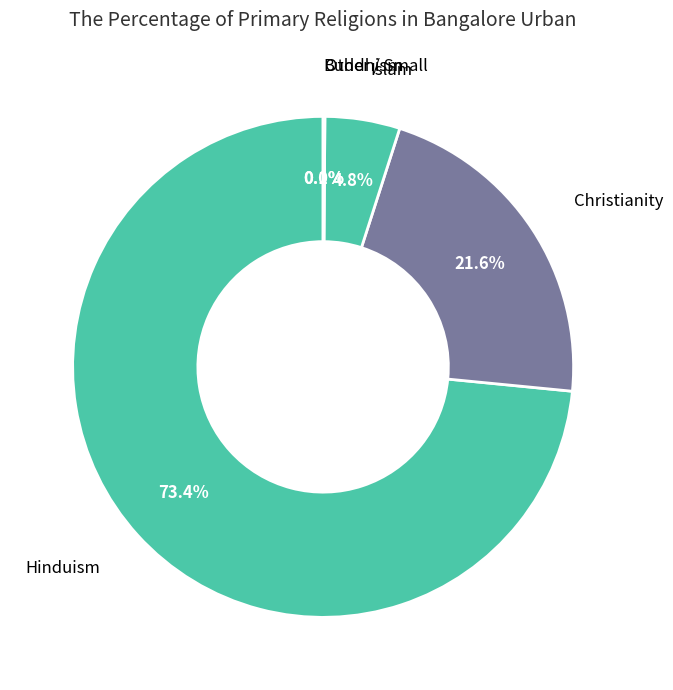

How many segments does this pie chart have?

5